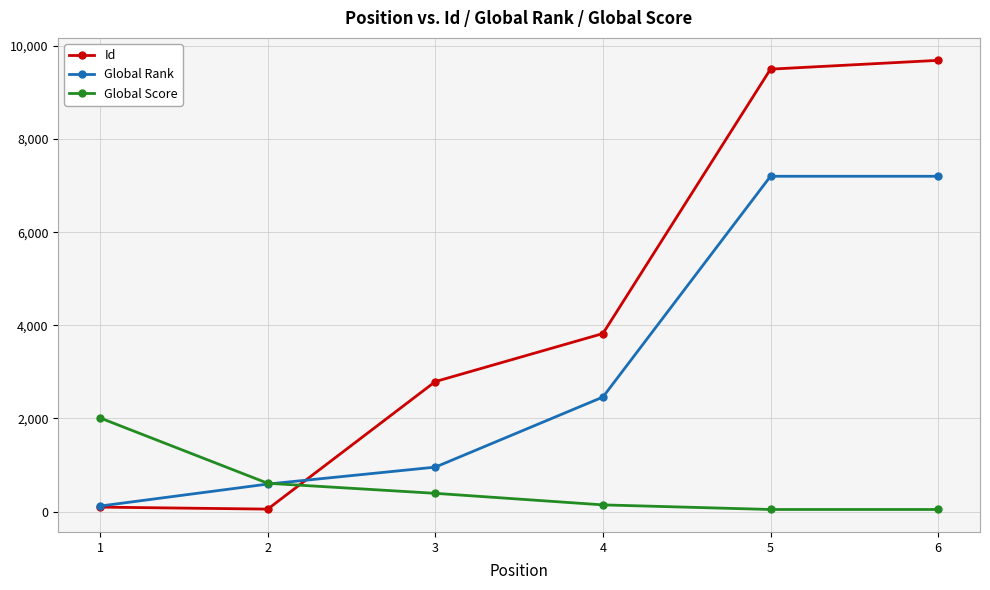

What is the minimum value shown in the chart?

45